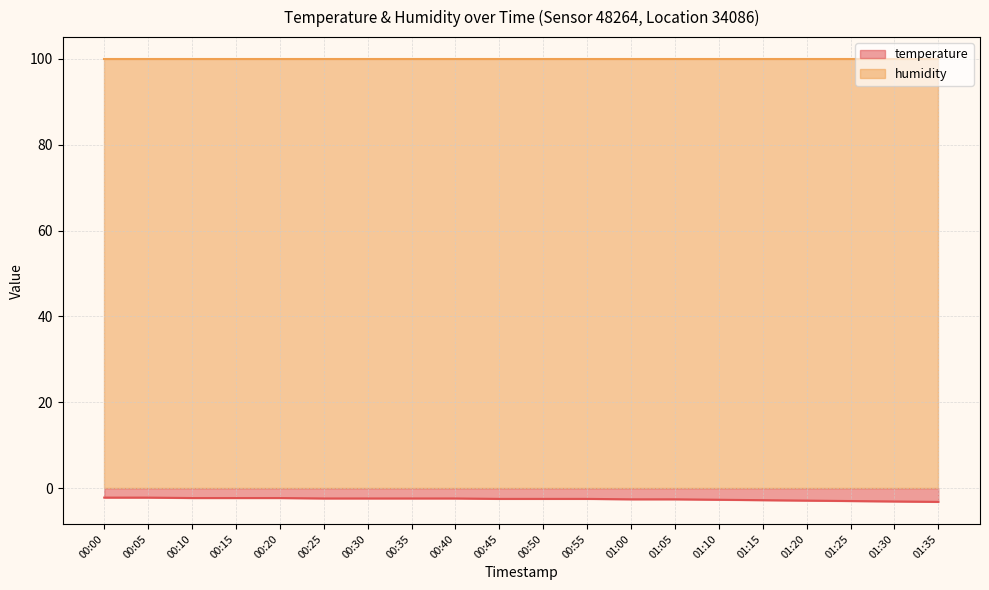

What is the label of the 1st point from the right?

01:35